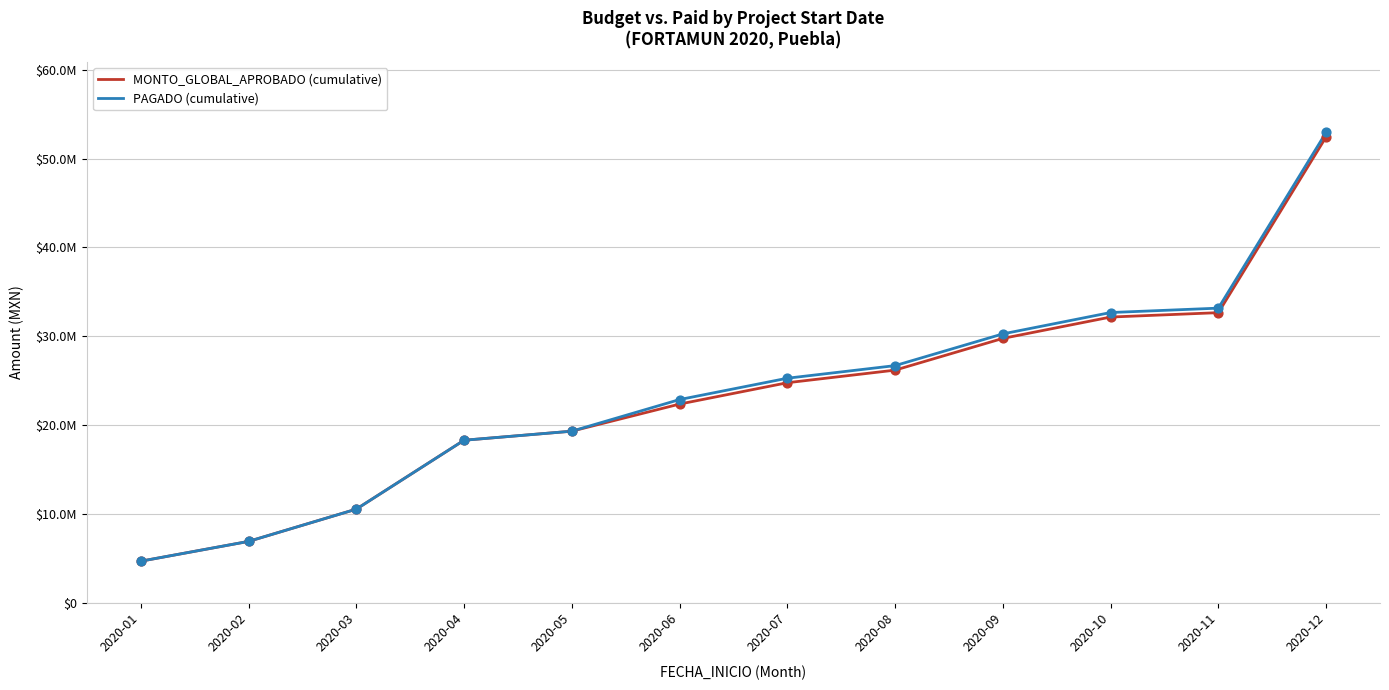

What are all the series names shown in the legend?

MONTO_GLOBAL_APROBADO (cumulative), PAGADO (cumulative)